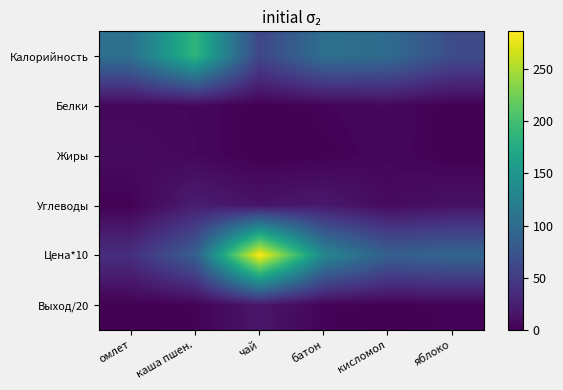

Reading left to right, extract all data points from this chart.

Калорийность: омлет=106.0	каша пшен.=187.0	чай=60.0	батон=104.0	кисломол=100.0	яблоко=66.0
Белки: омлет=5.6	каша пшен.=5.5	чай=0.1	батон=3.0	кисломол=5.8	яблоко=0.5
Жиры: омлет=8.7	каша пшен.=5.6	чай=0.0	батон=1.2	кисломол=5.0	яблоко=0.5
Углеводы: омлет=1.5	каша пшен.=23.4	чай=15.0	батон=20.5	кисломол=8.0	яблоко=13.7
Цена*10: омлет=38.4	каша пшен.=86.1	чай=286.0	батон=133.0	кисломол=87.0	яблоко=93.0
Выход/20: омлет=0.5	каша пшен.=1.8	чай=17.8	батон=2.7	кисломол=0.2	яблоко=3.0